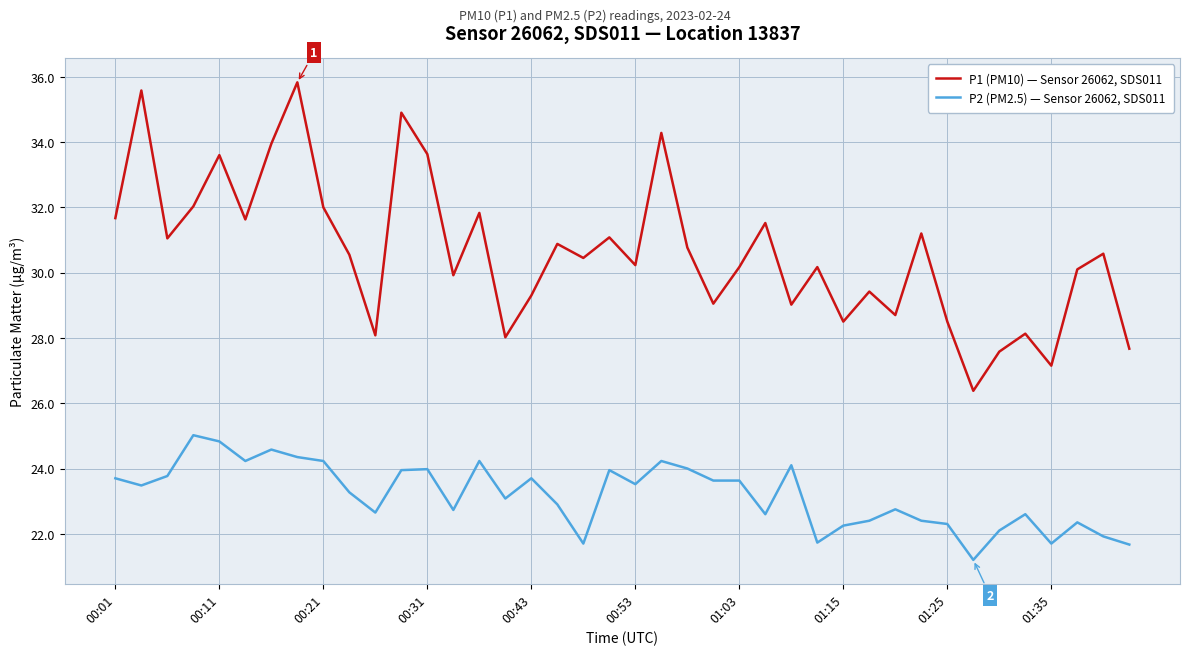

True or false: P2 (PM2.5) — Sensor 26062, SDS011 and P1 (PM10) — Sensor 26062, SDS011 cross at least once.

False